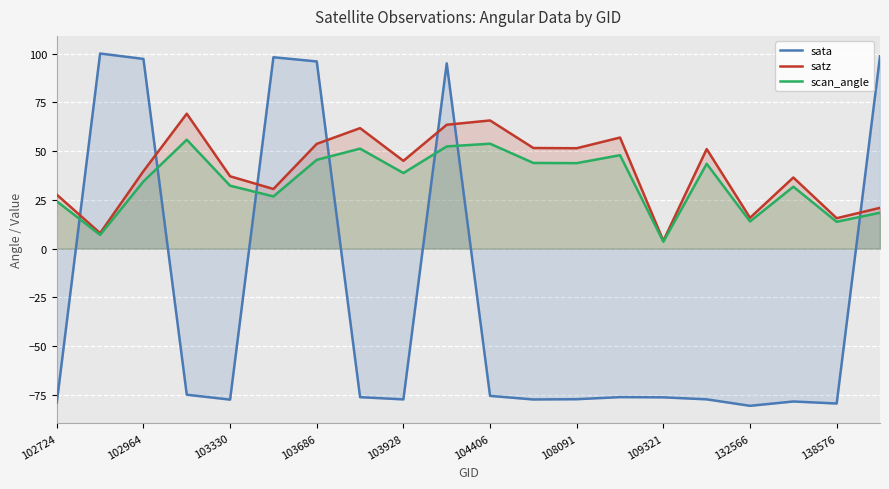

After their last crossing, which series has the higher values: sata or satz?

sata